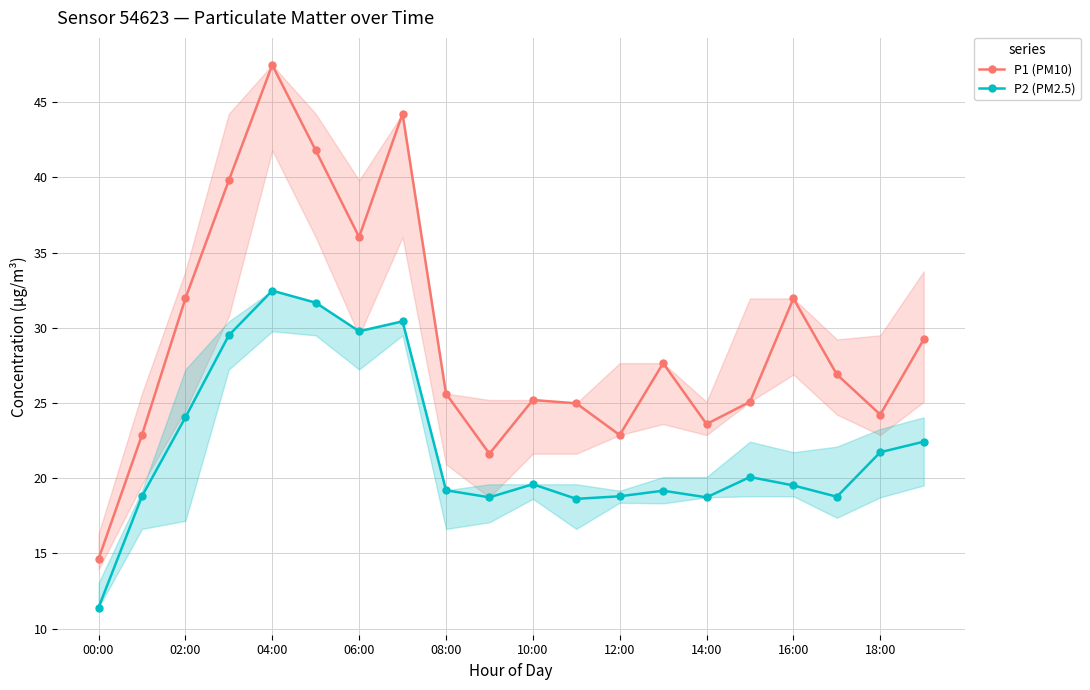

Which series changed the most between 02:00 and 12:00?

P1 (PM10)